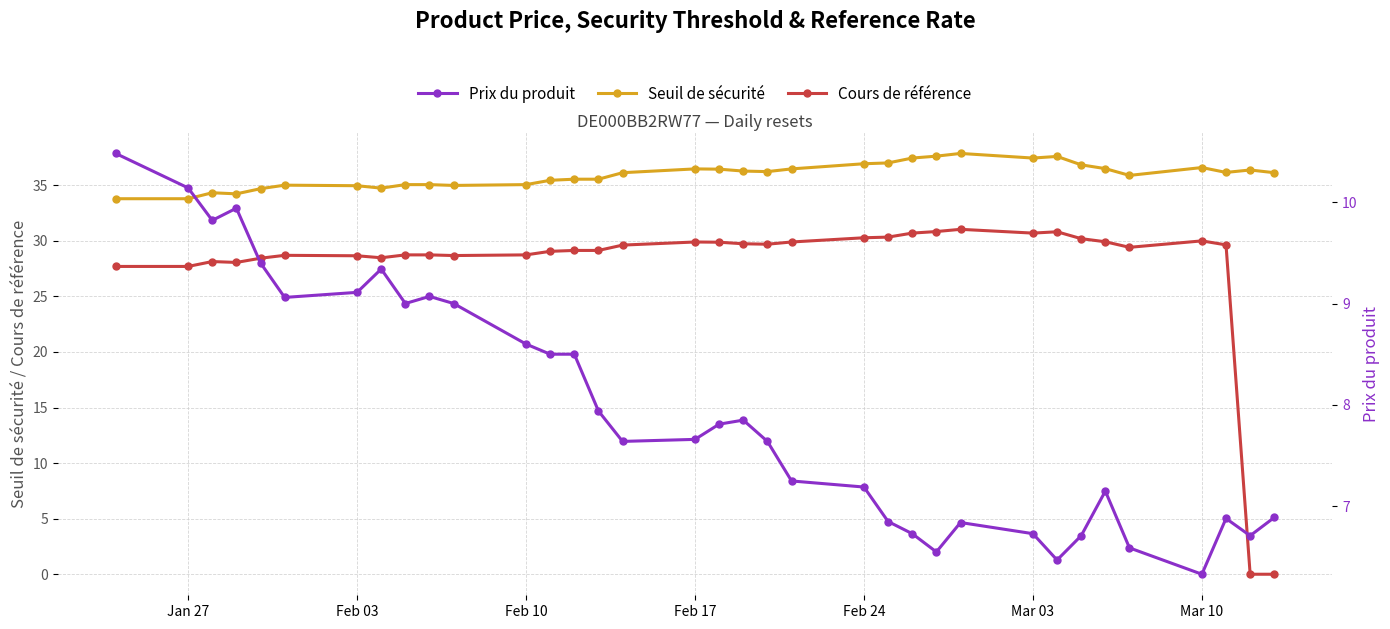

At how many categories does at least one series exceed 12?

35